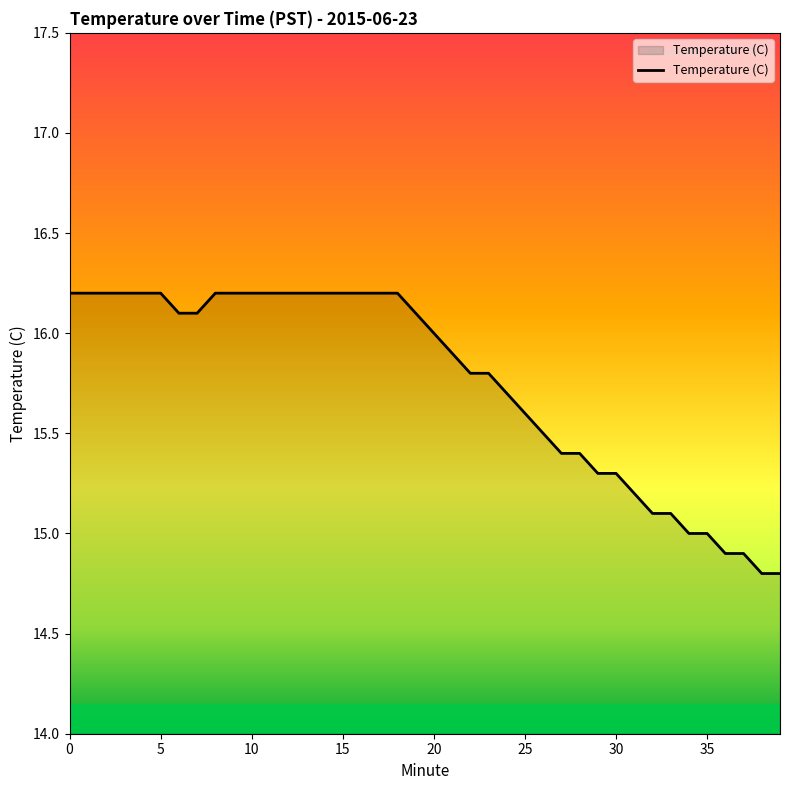

What is the maximum value shown in the chart?

16.2